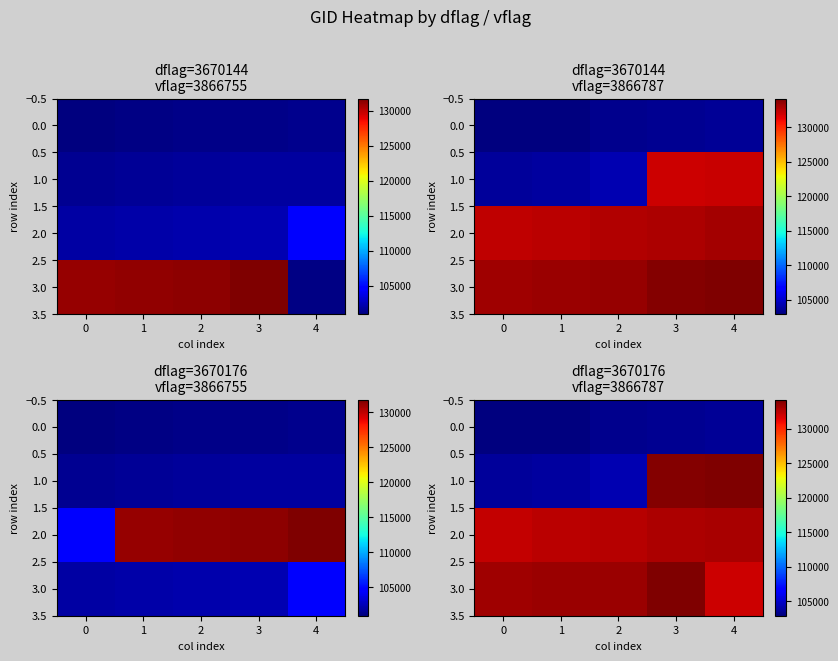

What is the sum of the 1.0 values at 0 and 1?

207620